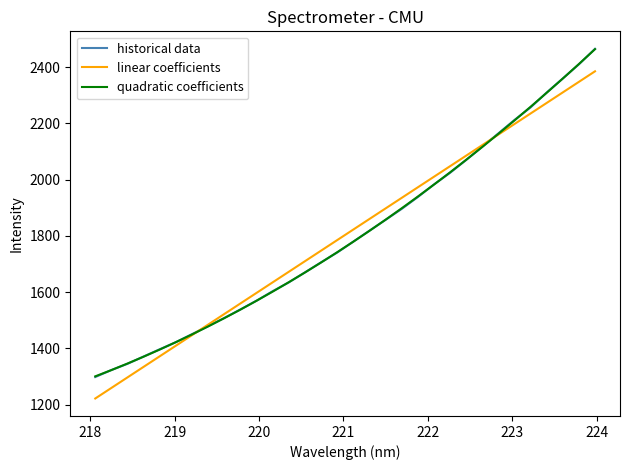

What is the highest value of the quadratic coefficients series?

2464.3